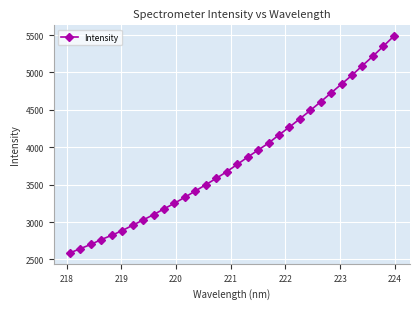

What is the difference between the maximum and second lowest values?

2840.0